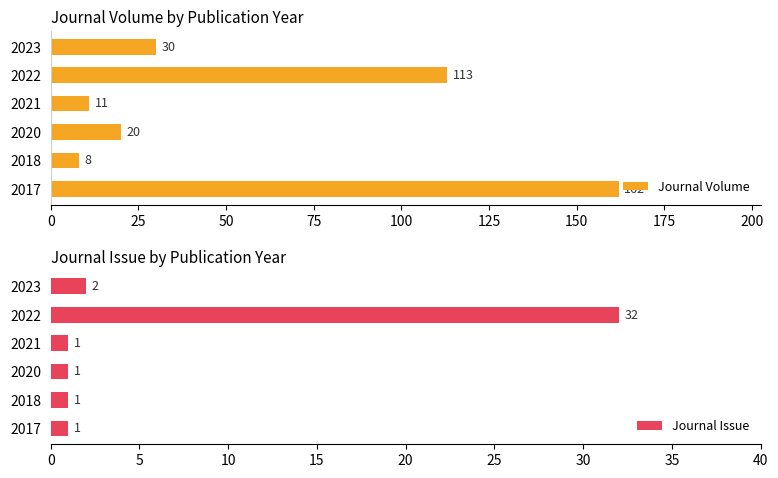

What is the smallest value displayed?

1